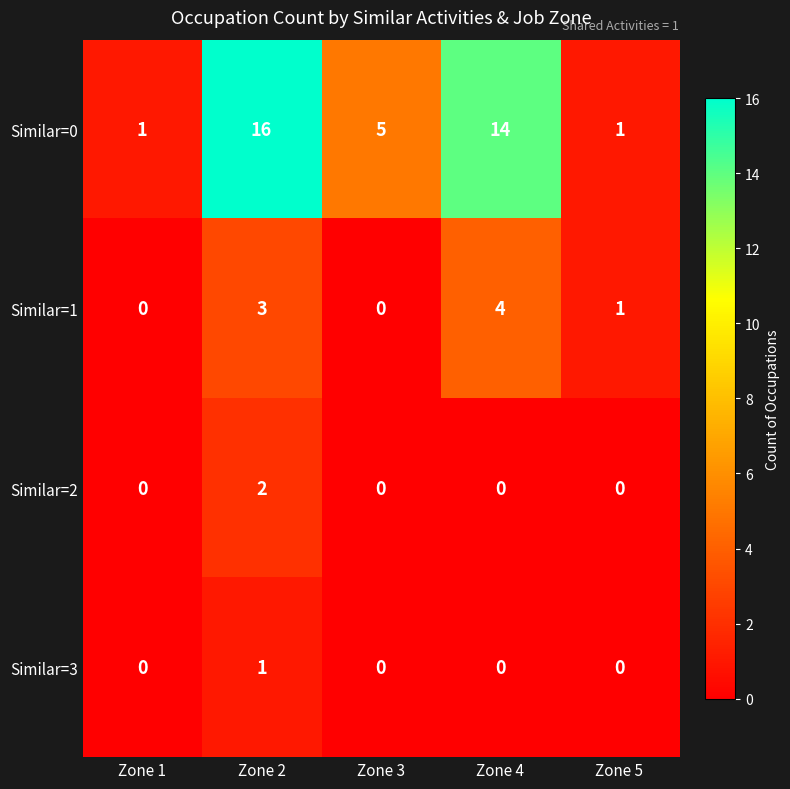

List the series in order of their peak value, lowest first.

Similar=3, Similar=2, Similar=1, Similar=0